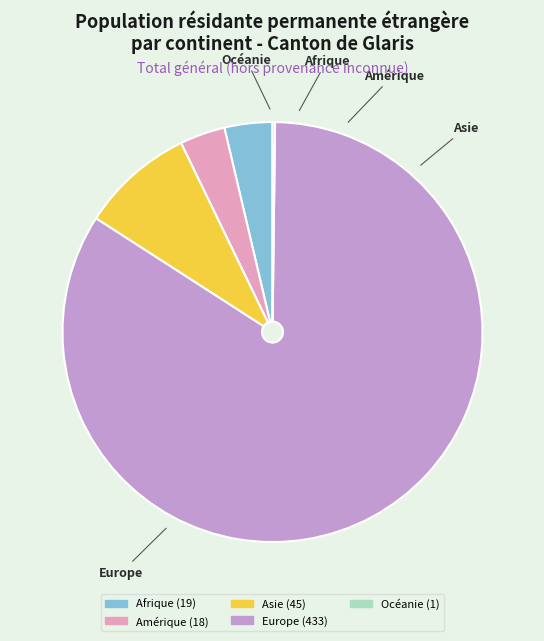

True or false: Europe accounts for 84% of the total.

True